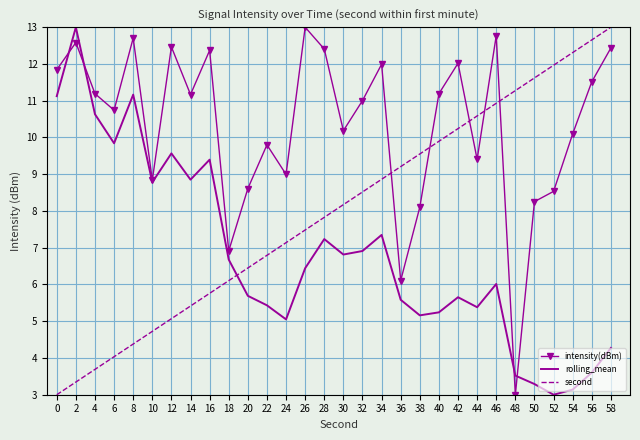

Is the value of rolling_mean at 44 greater than the value of second at 0?

Yes